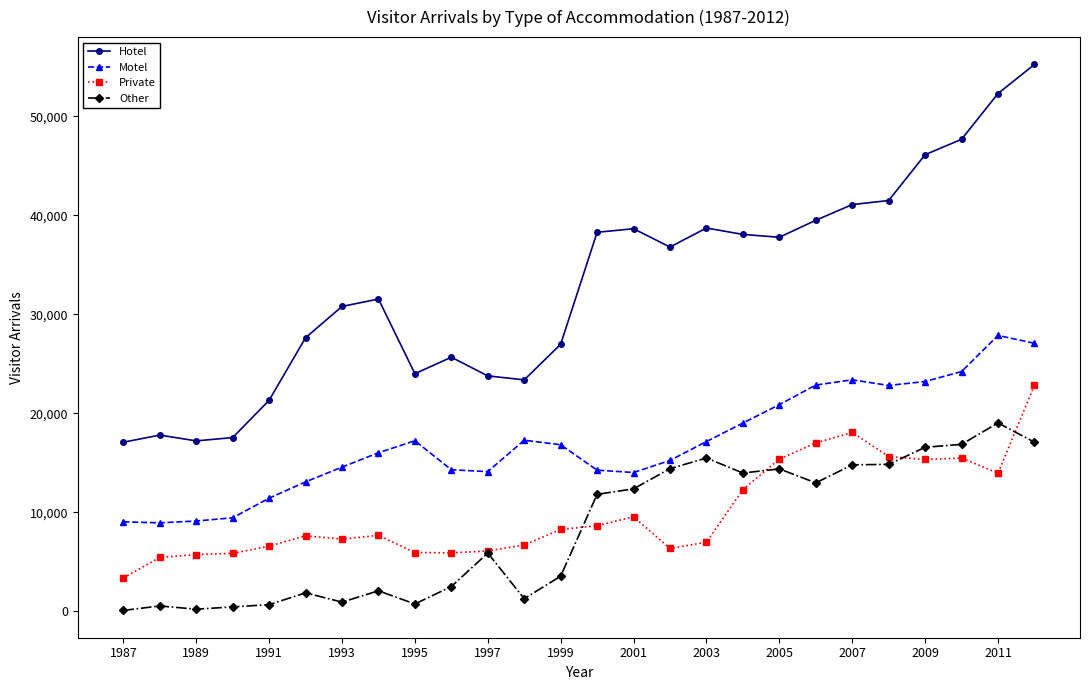

What is the maximum value for Motel?

27864